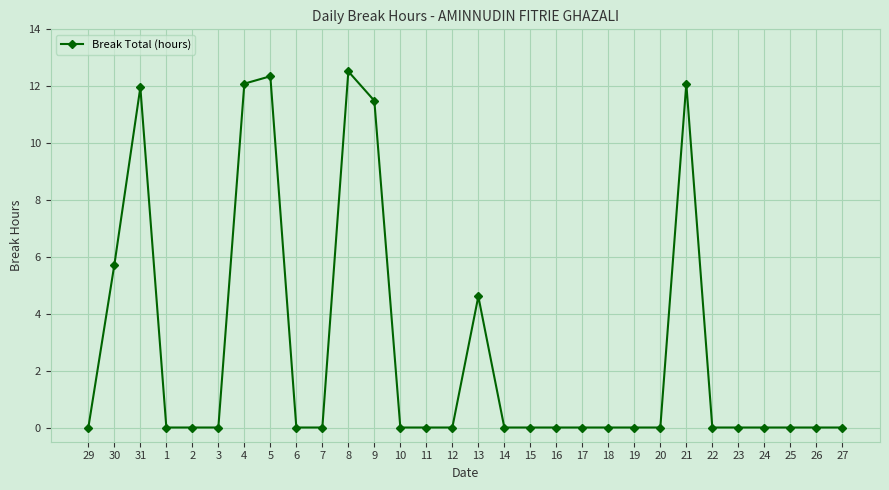

Between 10 and 30, which is larger?

30